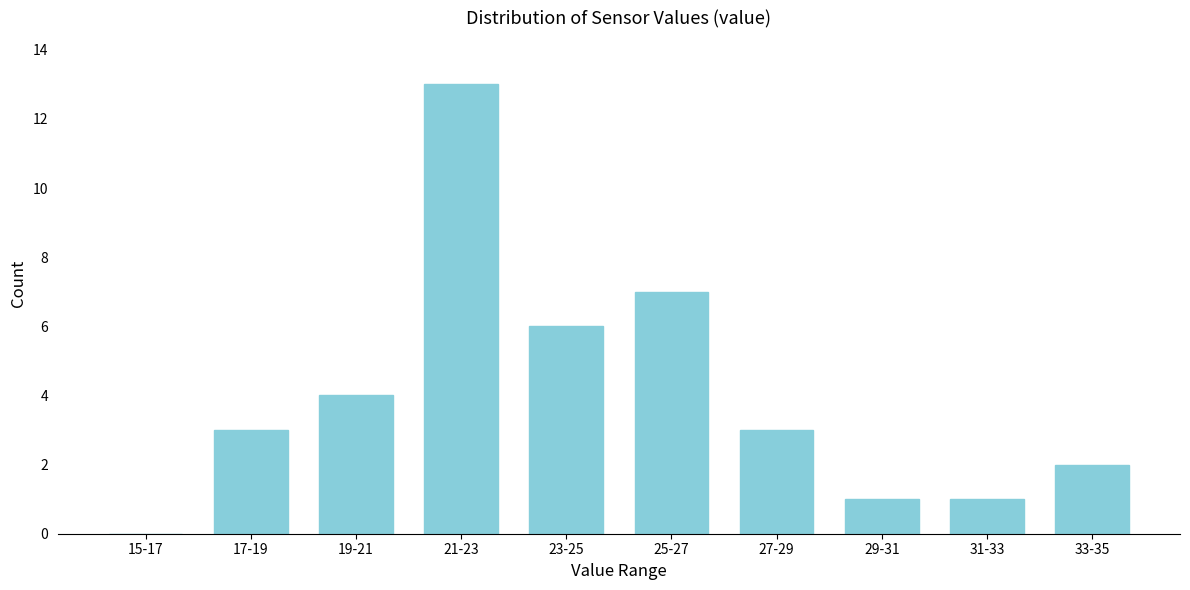

Reading left to right, extract all data points from this chart.

15-17=0	17-19=3	19-21=4	21-23=13	23-25=6	25-27=7	27-29=3	29-31=1	31-33=1	33-35=2